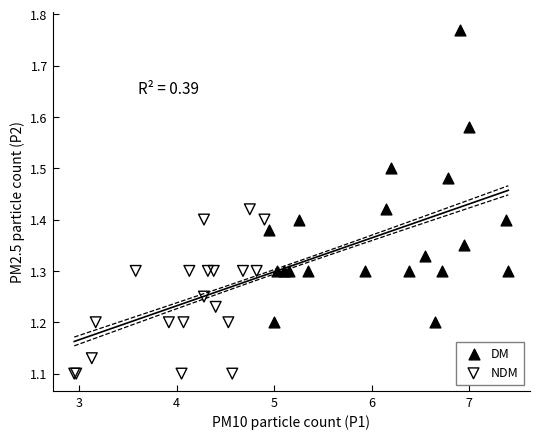

What are all the series names shown in the legend?

DM, NDM